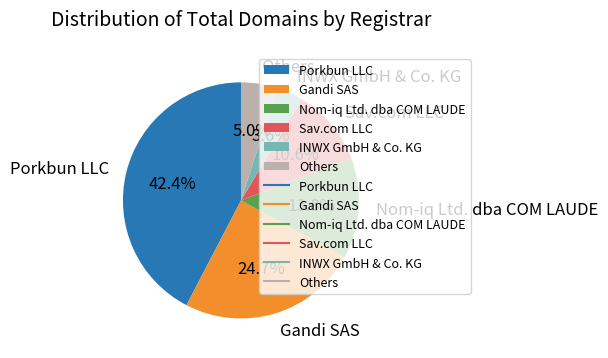

Which has a higher value, Gandi SAS or Others?

Gandi SAS